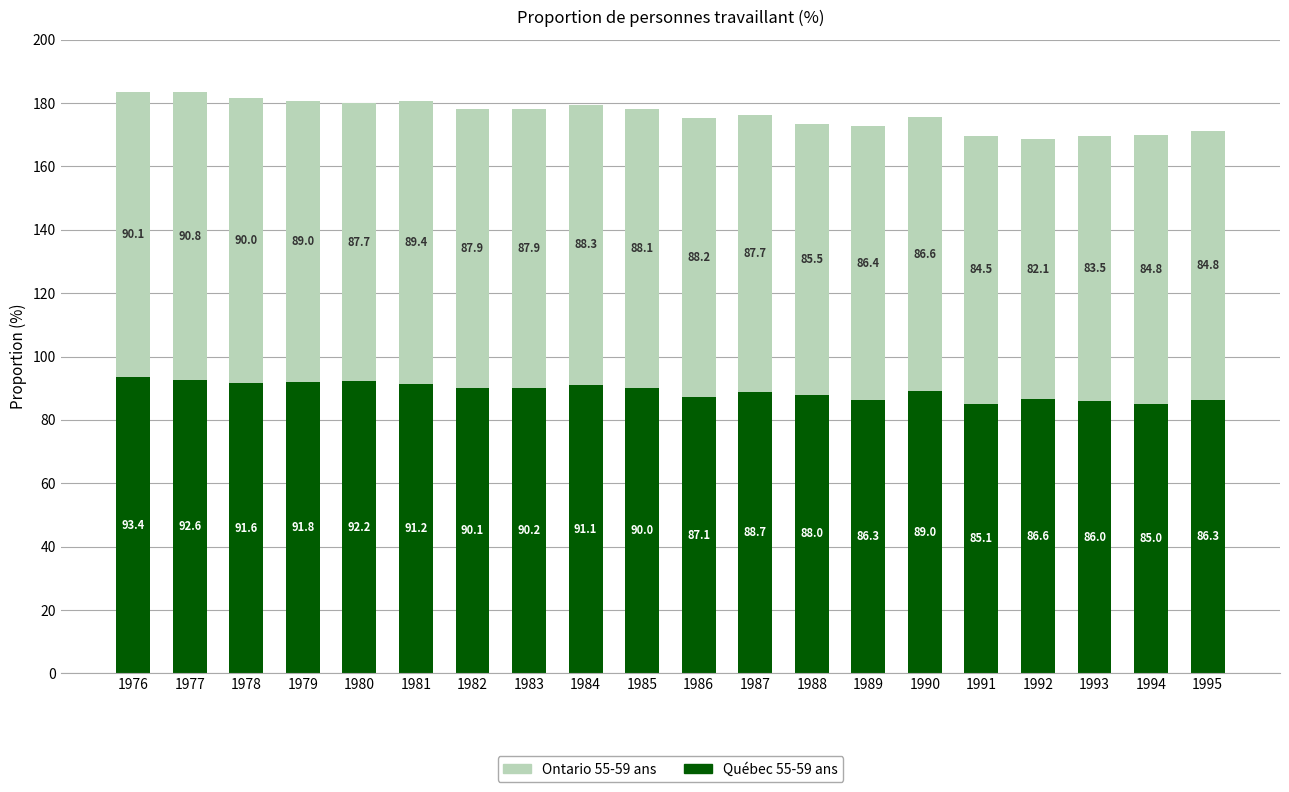

The value of Québec 55-59 ans at 1993 is 26.0. True or false?

False